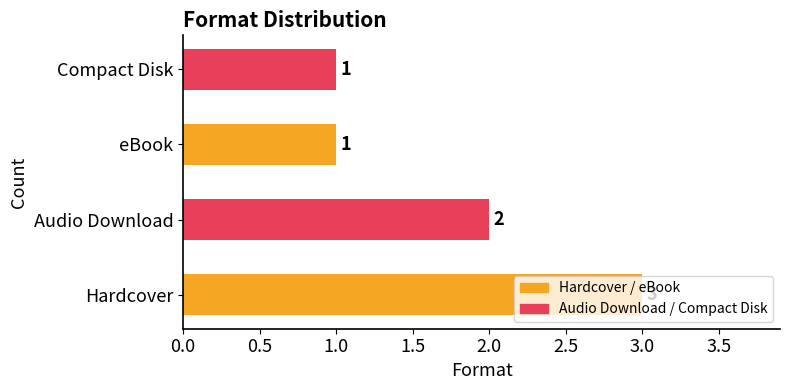

How many categories are shown in the chart?

4